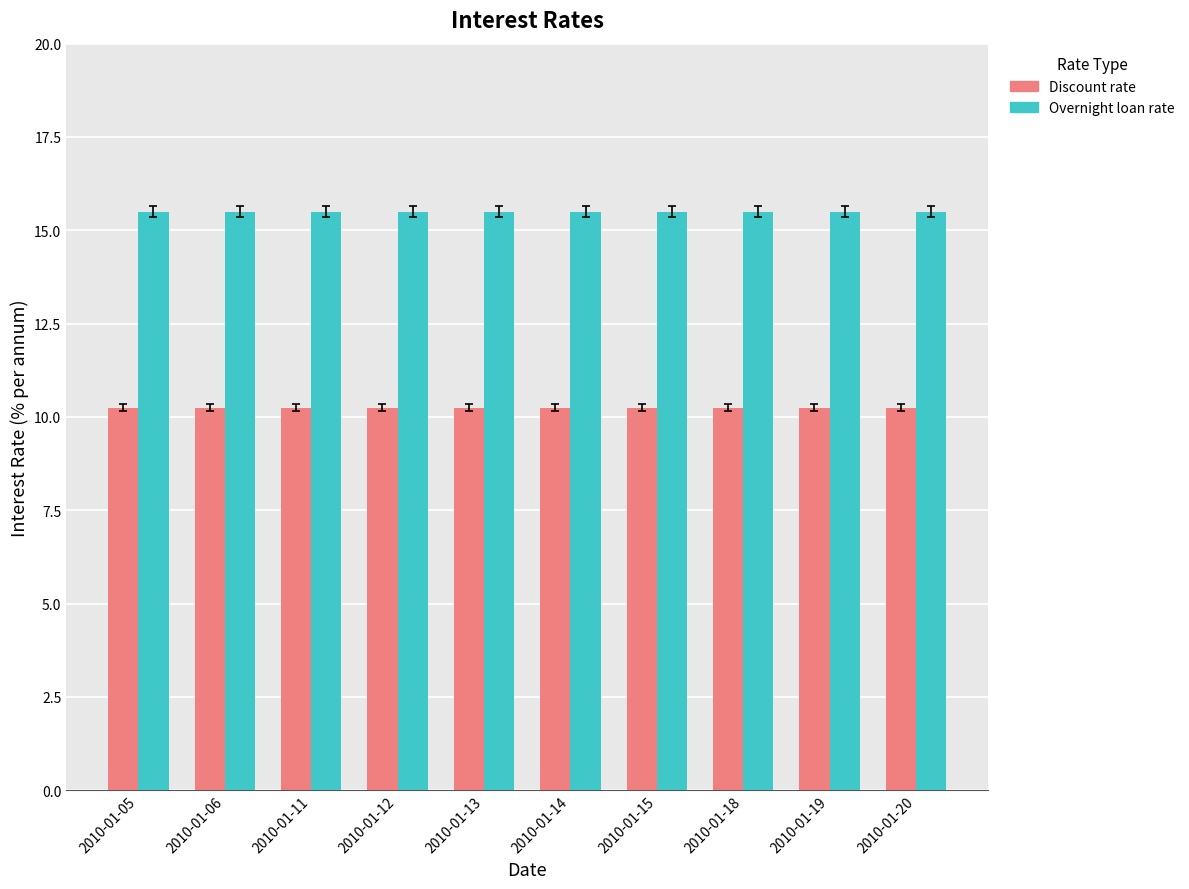

How many bars are there in total?

20